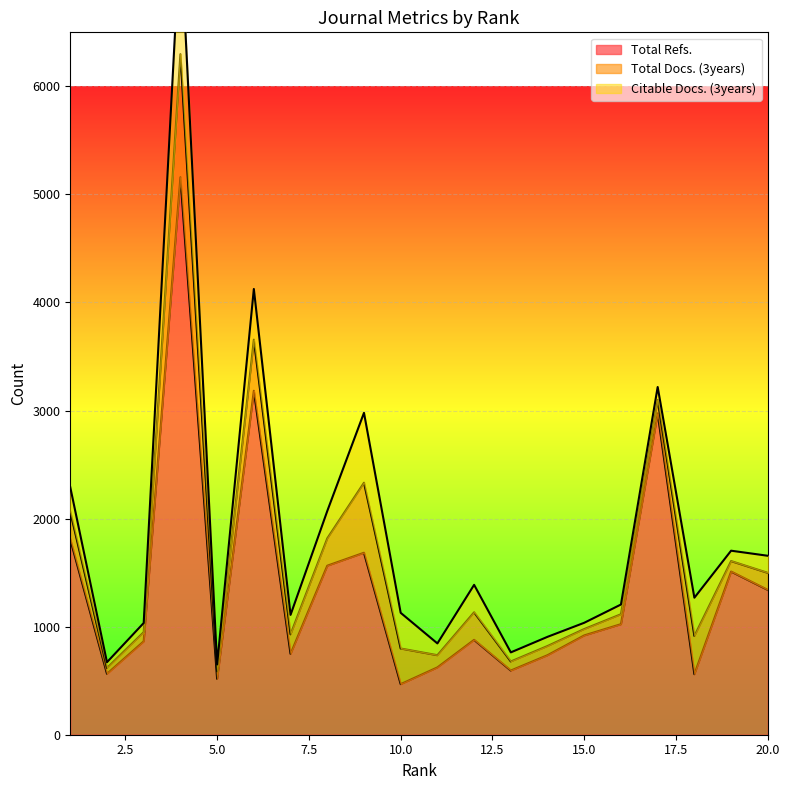

Reading left to right, what are all the values shown in this chart?

Total Refs.: 1808	564	864	5159	517	3183	748	1564	1684	468	623	878	594	736	919	1023	2974	560	1510	1340
Total Docs. (3years): 255	54	85	1139	70	473	181	253	648	330	113	255	84	85	59	92	124	354	97	158
Citable Docs. (3years): 227	53	85	1139	63	469	180	253	647	330	109	254	84	85	58	90	120	354	96	158